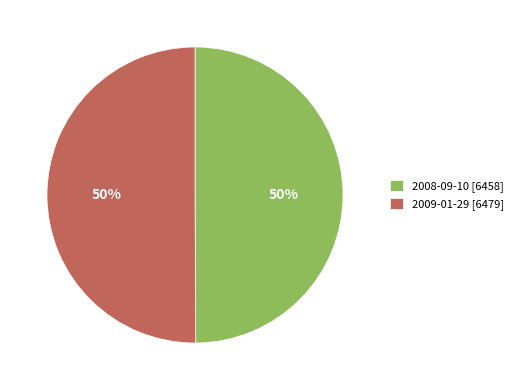

Approximately how many times larger is the value at 2009-01-29 [6479] compared to 2008-09-10 [6458]?

1.0